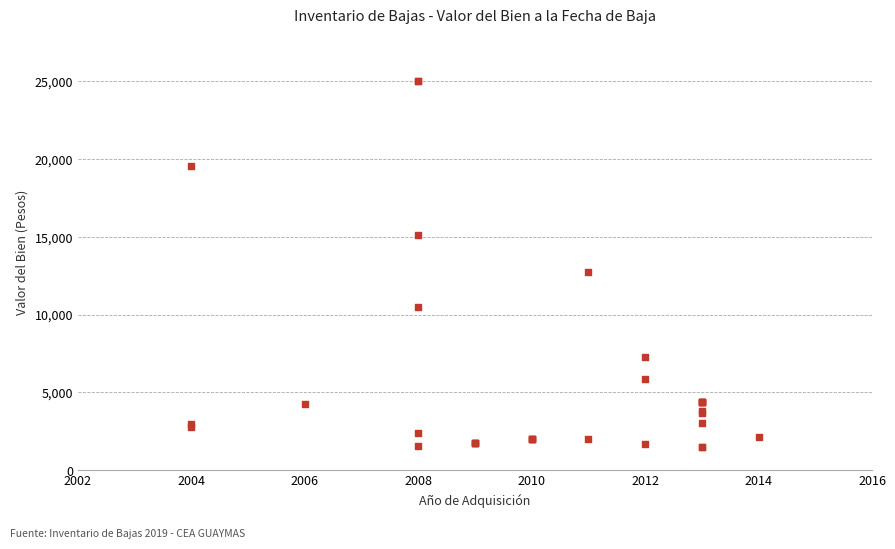

What Y value in the scatter plot is closest to 13235?

12700.0